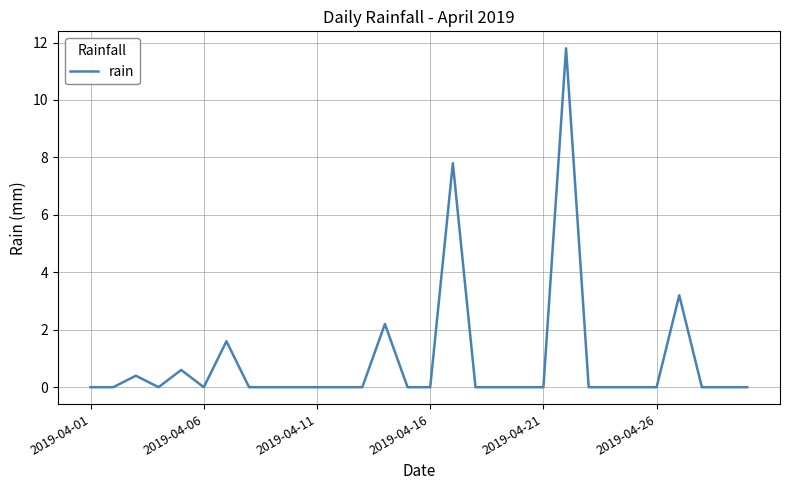

What is the maximum value shown in the chart?

11.8